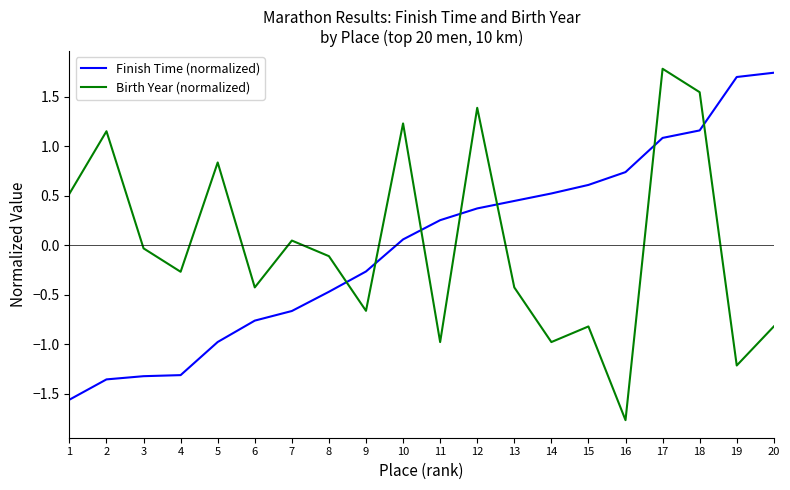

True or false: Birth Year (normalized) has more than 2 interior local peaks.

True